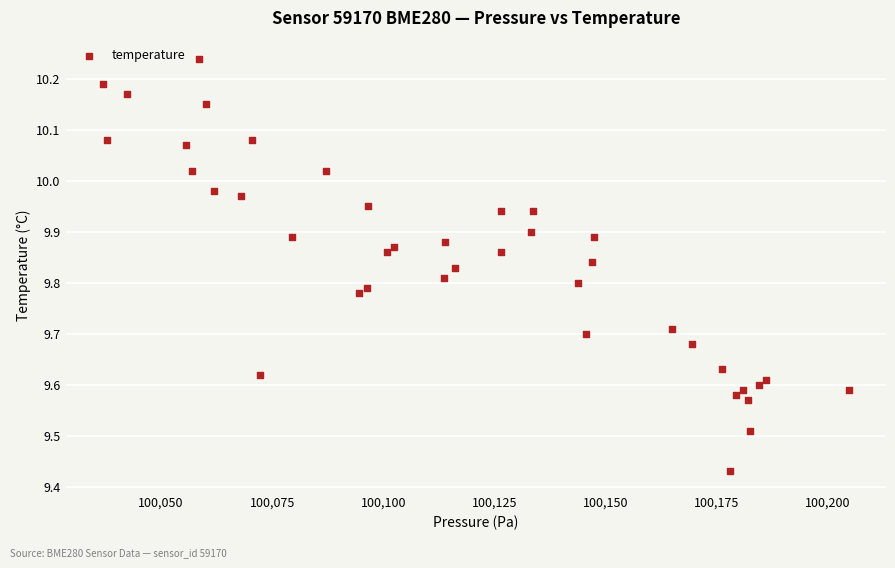

What is the range of X values (max minus min)?

167.8